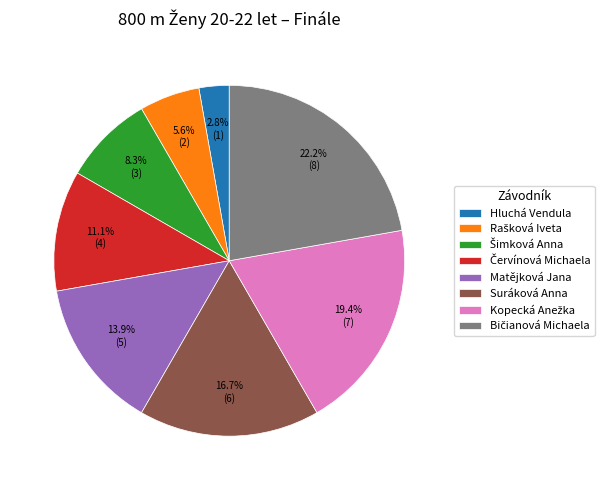

Which category has the smallest portion of the pie?

Hluchá Vendula